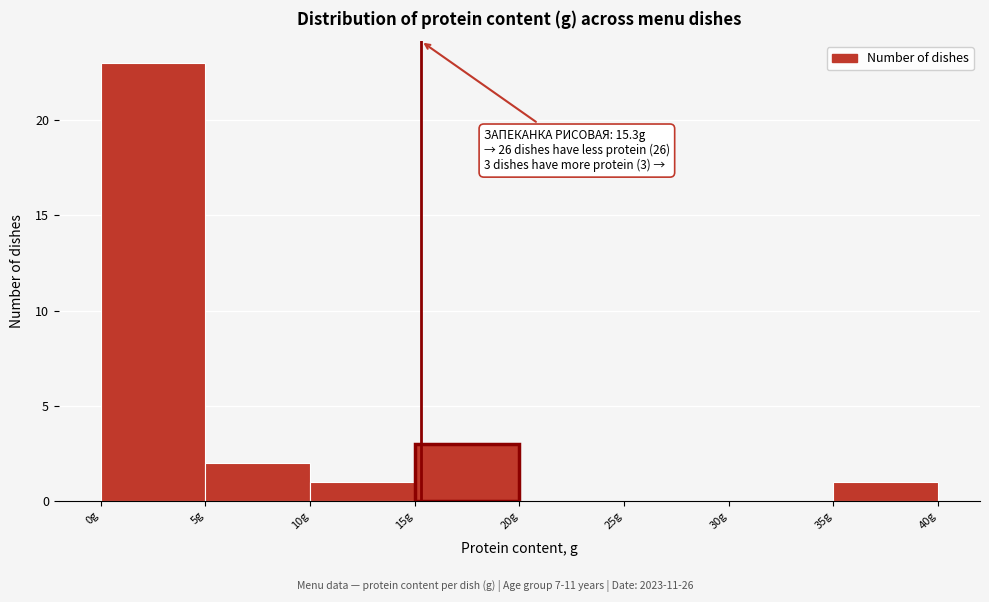

Over which range of the x-axis is the bar tallest?

0 to 5